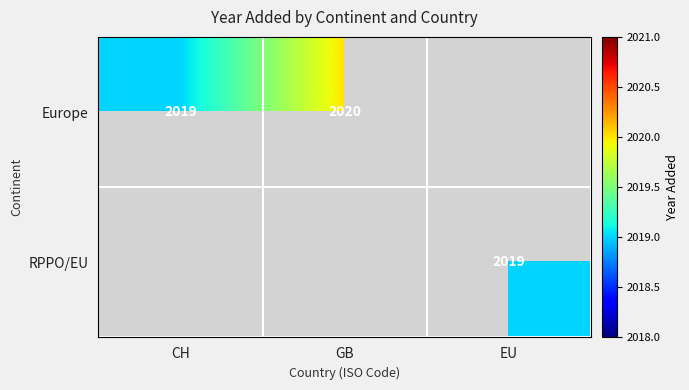

True or false: Europe has a value of 2019 at CH.

True